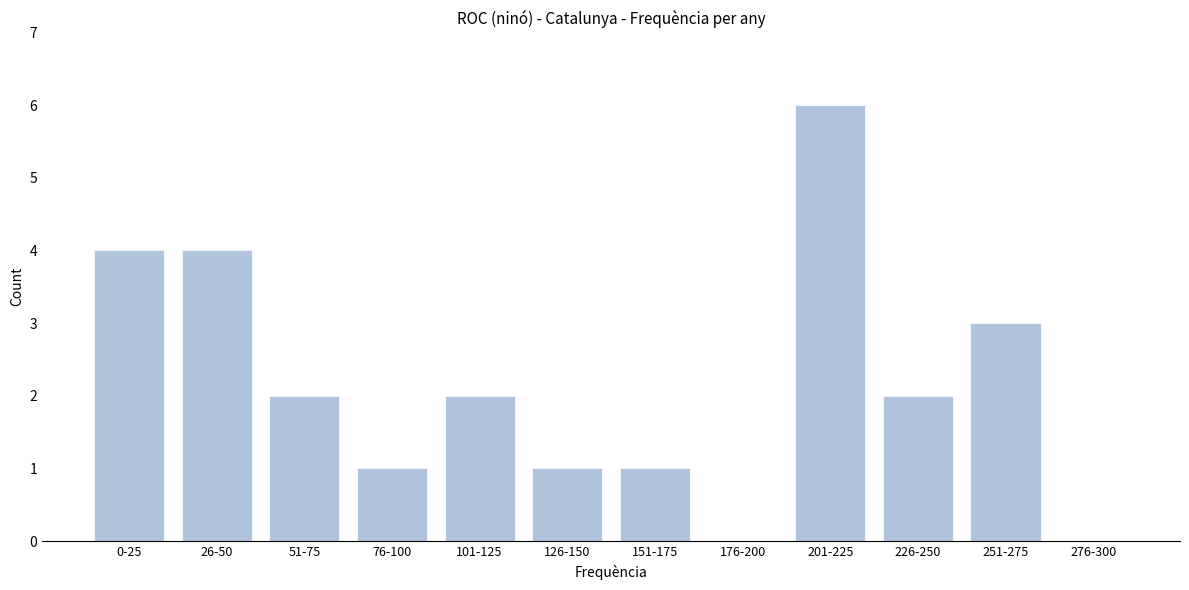

Reading right to left, list all the values displayed in this chart.

276-300=0	251-275=3	226-250=2	201-225=6	176-200=0	151-175=1	126-150=1	101-125=2	76-100=1	51-75=2	26-50=4	0-25=4